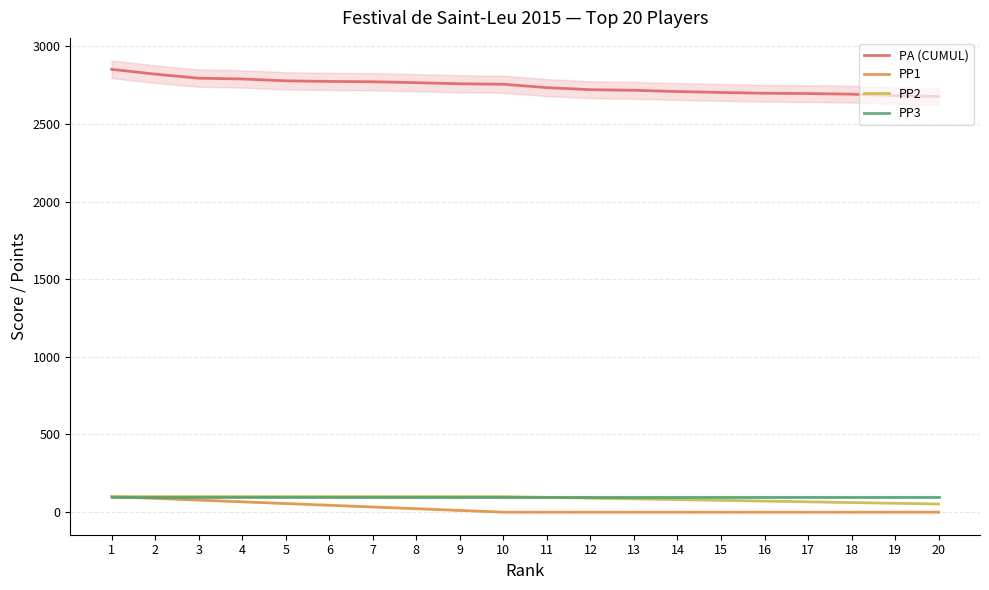

Is the value of PA (CUMUL) at 7 greater than the value of PP2 at 10?

Yes